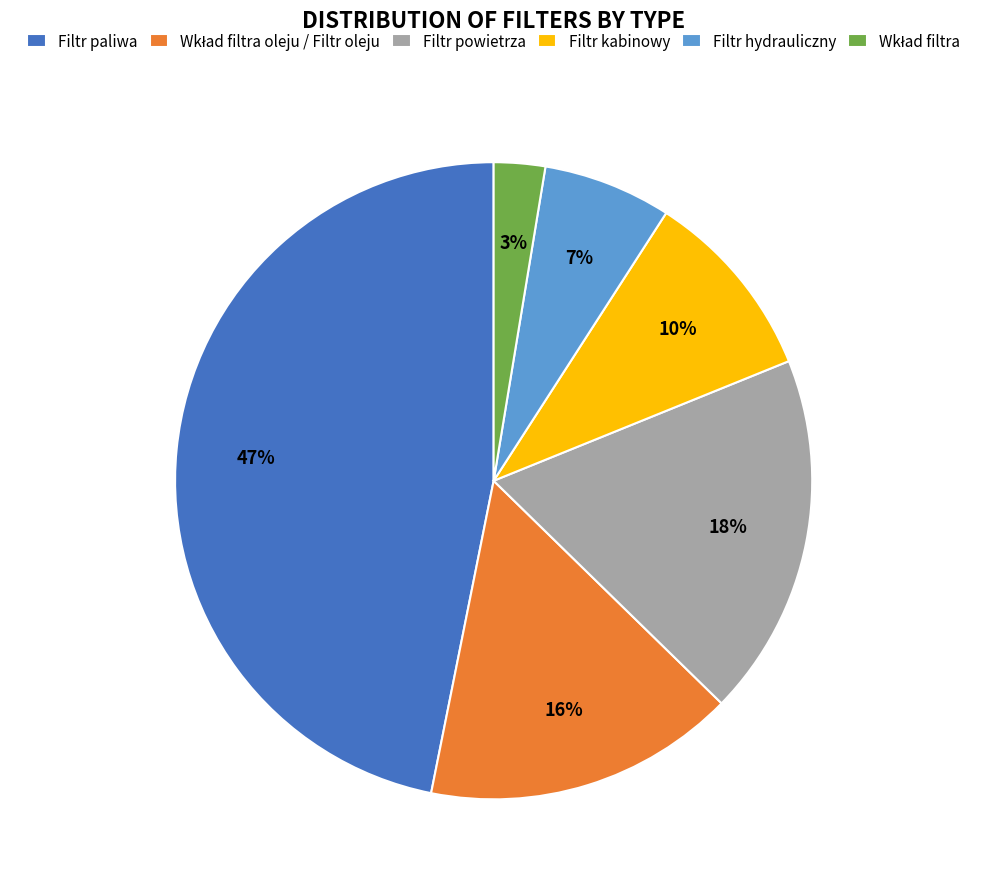

Count the number of slices in the pie.

6